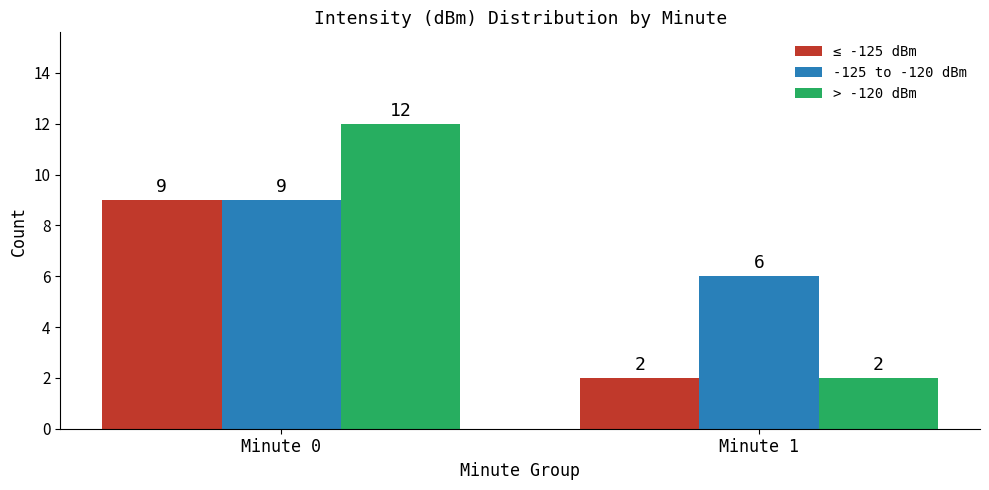

List the labels in order of > -120 dBm value, largest first.

Minute 0, Minute 1